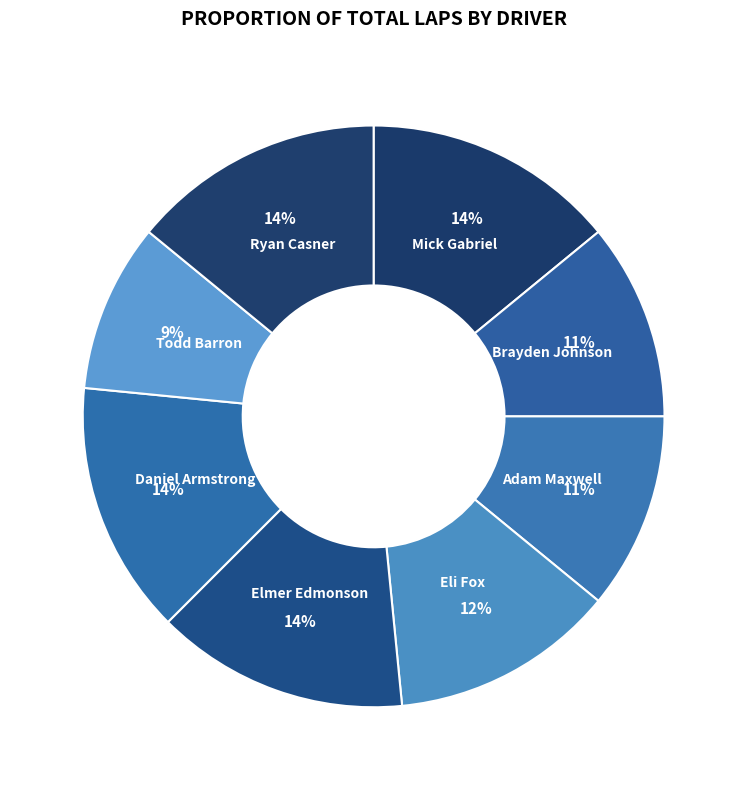

Which slice is the smallest?

Todd Barron